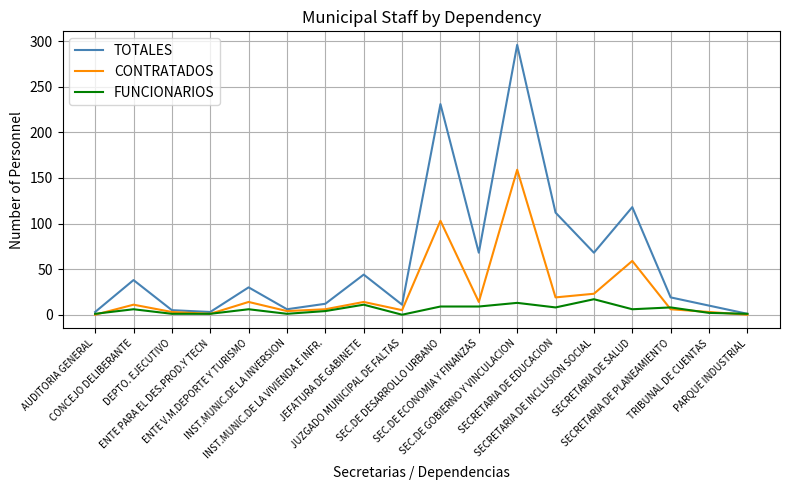

What is the maximum value for FUNCIONARIOS?

17